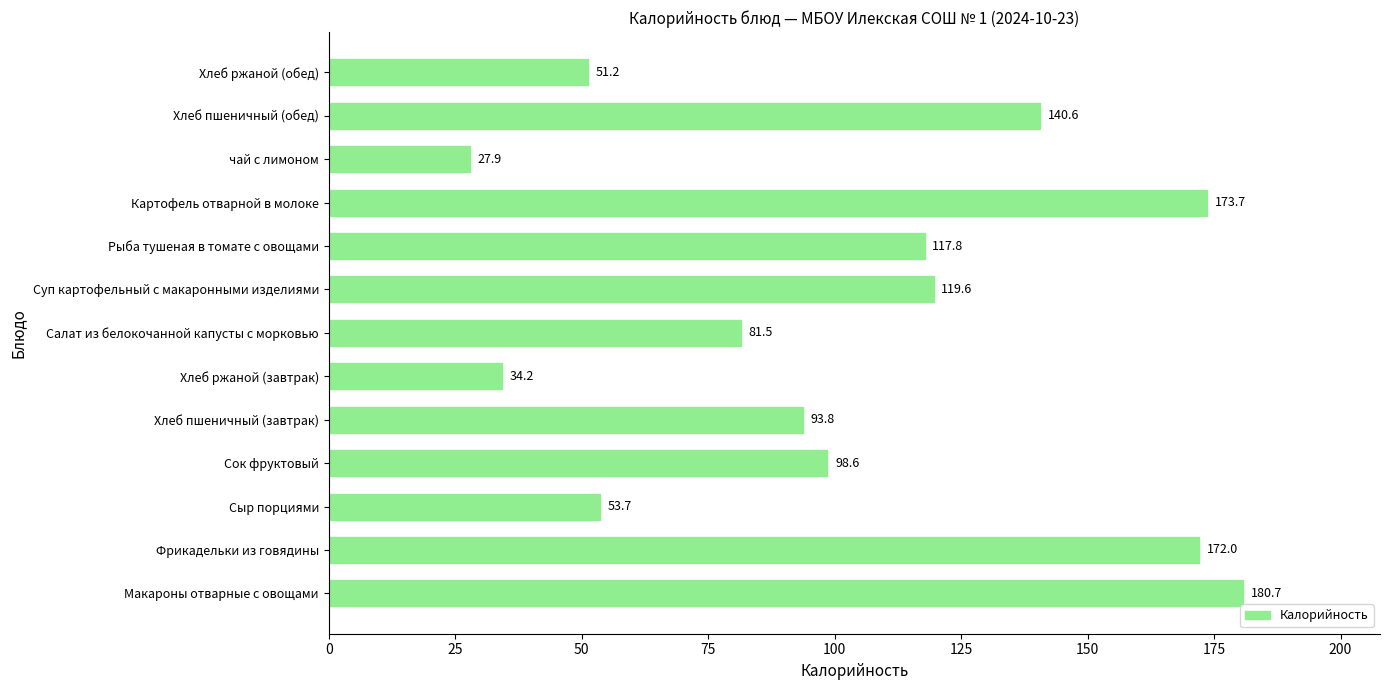

True or false: the data shows 77.1 at Хлеб ржаной (обед).

False